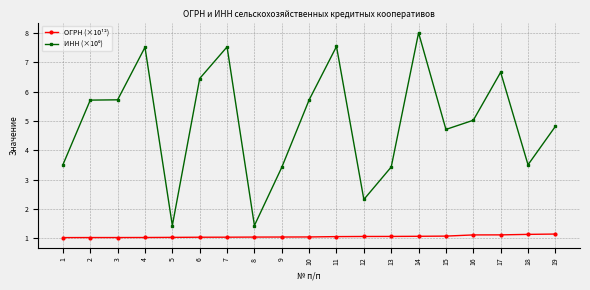

Read the ОГРН (×10¹²) value at 9.

1.0